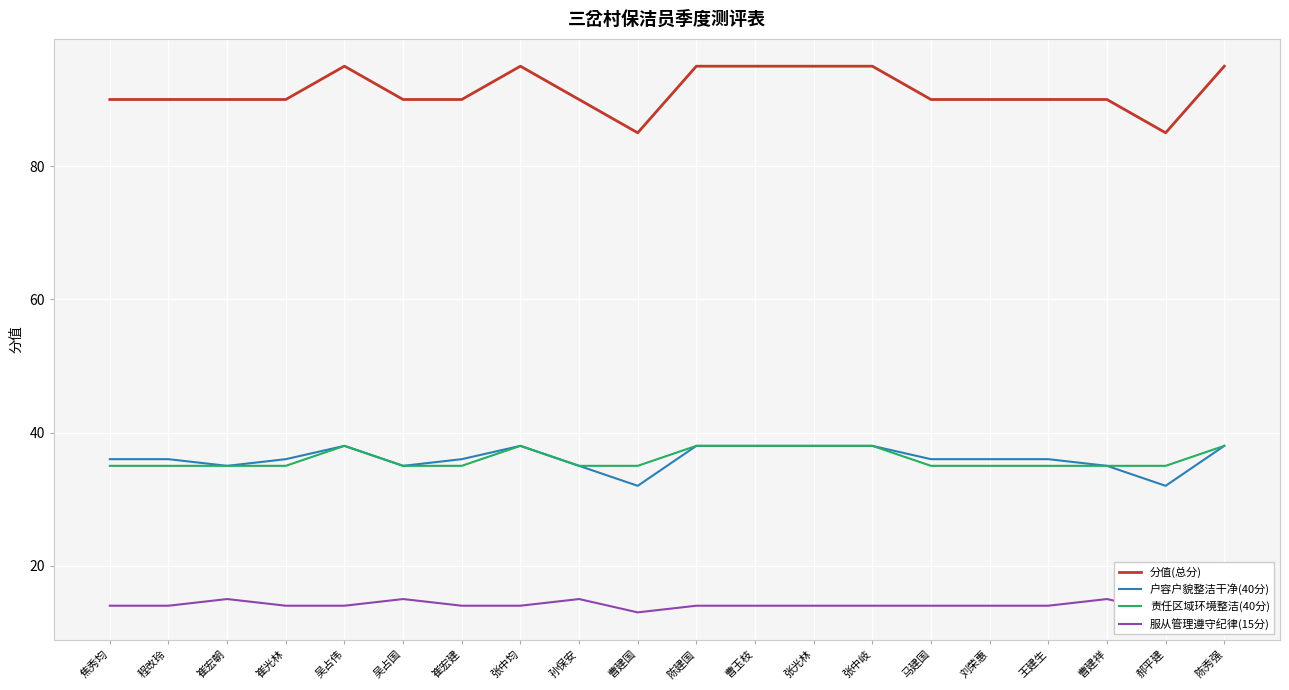

At which category is the sum across all series the highest?

吴占伟